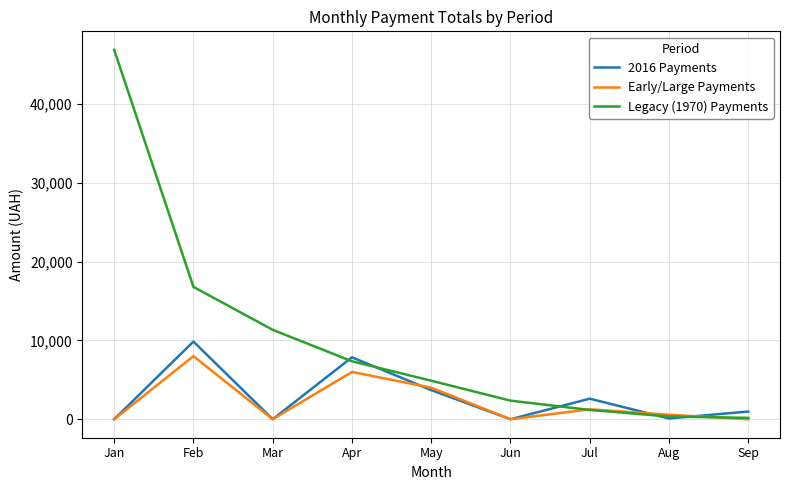

Which label corresponds to the largest value in the chart?

Jan